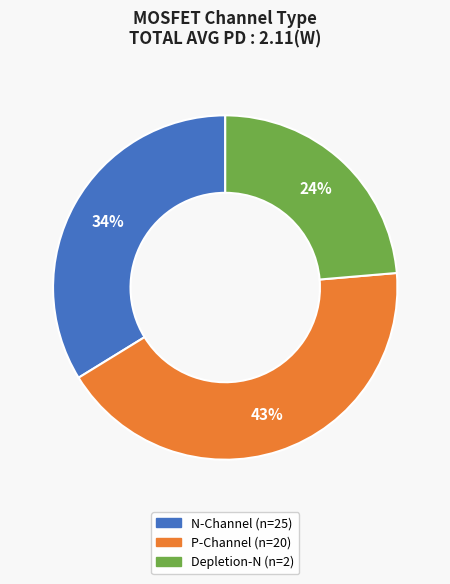

Does any single category account for the majority?

No